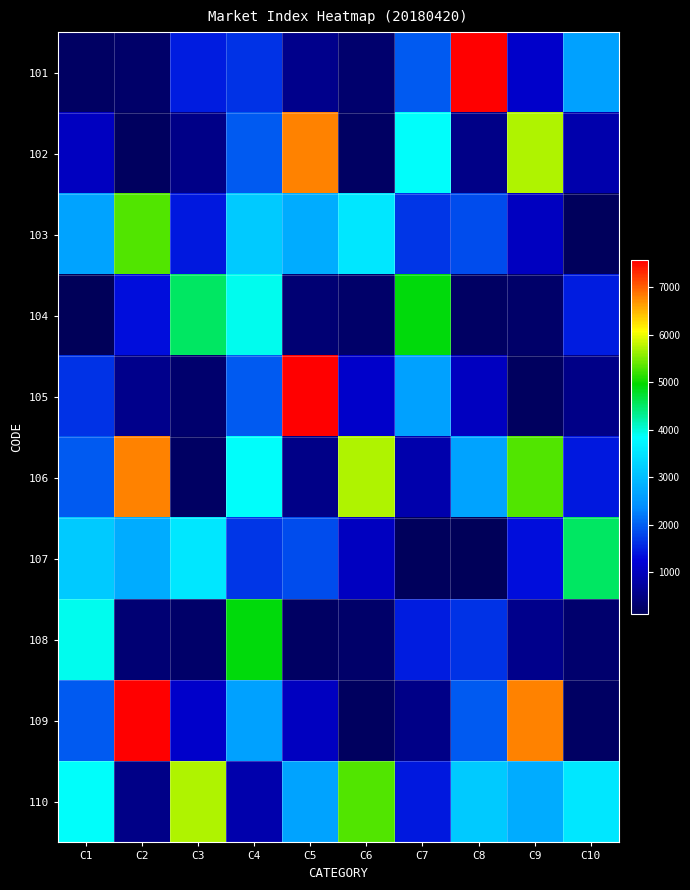

At C4, list the series in order from largest to smallest.

108, 104, 106, 103, 109, 102, 105, 107, 101, 110